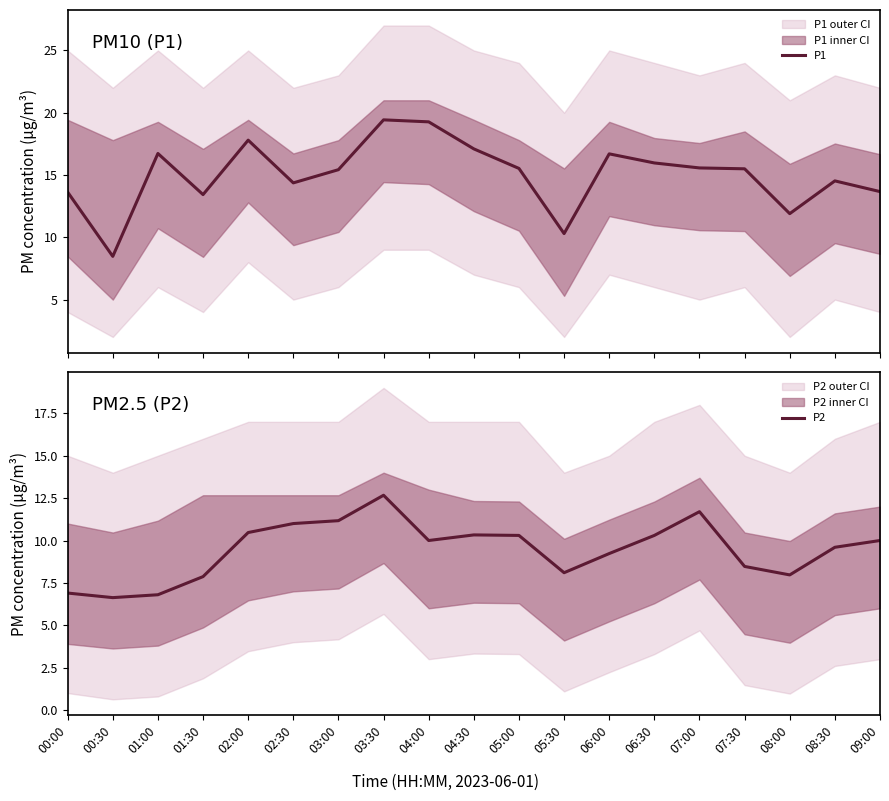

What is the spread (max minus min) of values at 02:30?

3.4